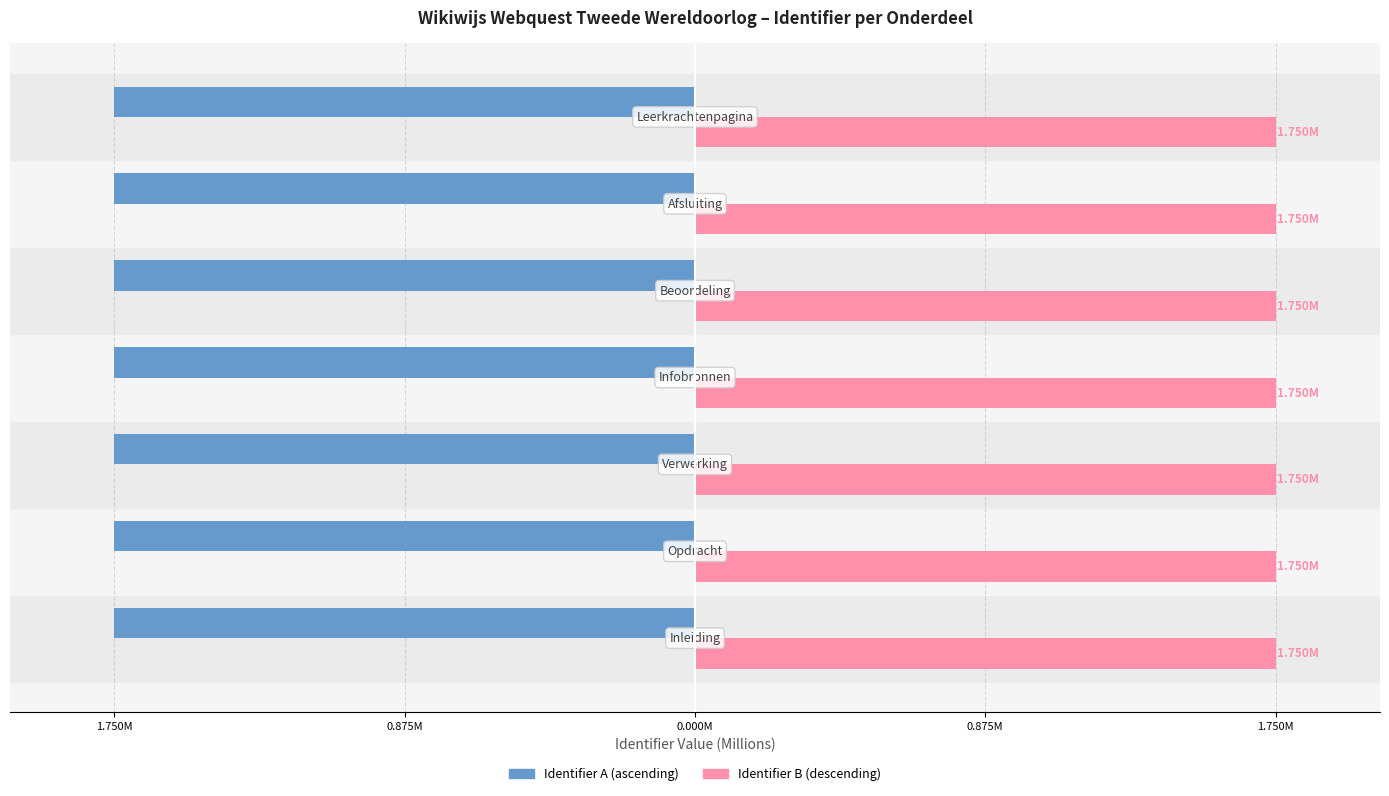

How many bars are there in total?

14